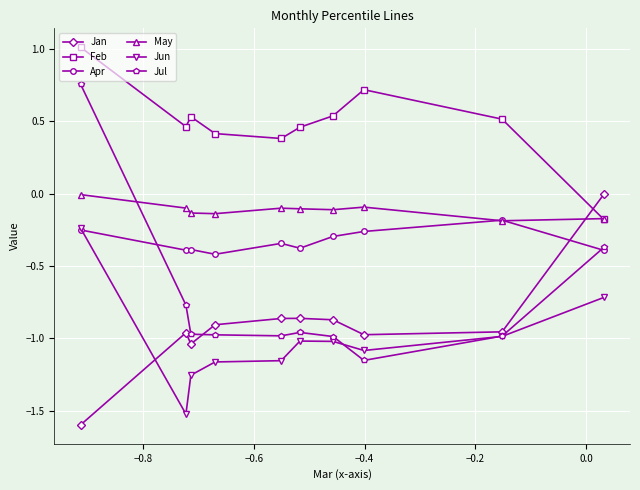

What is the minimum value shown in the chart?

-1.6